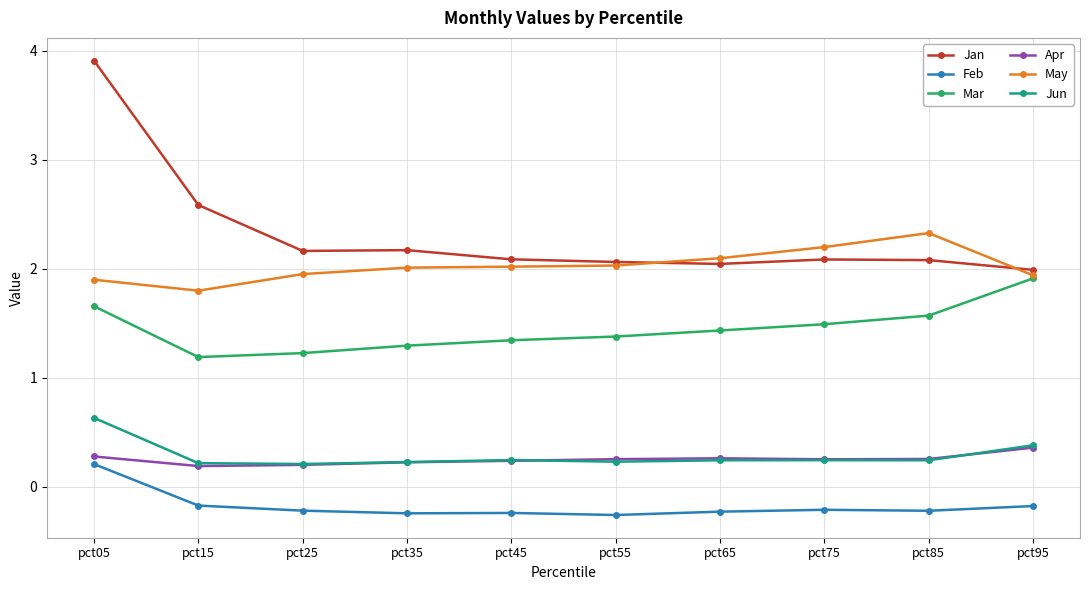

At which label does Jun reach its peak?

pct05